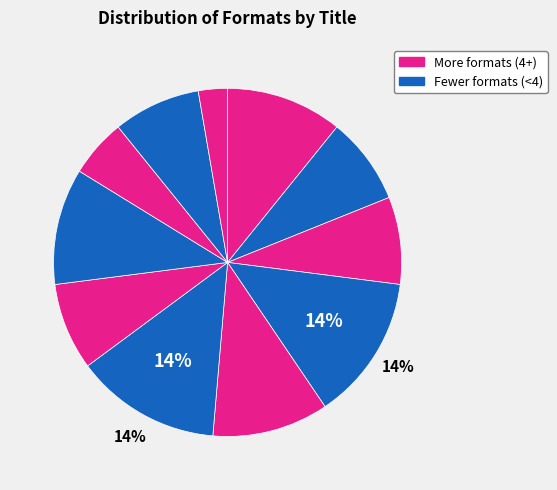

Is there a majority slice in this chart?

No